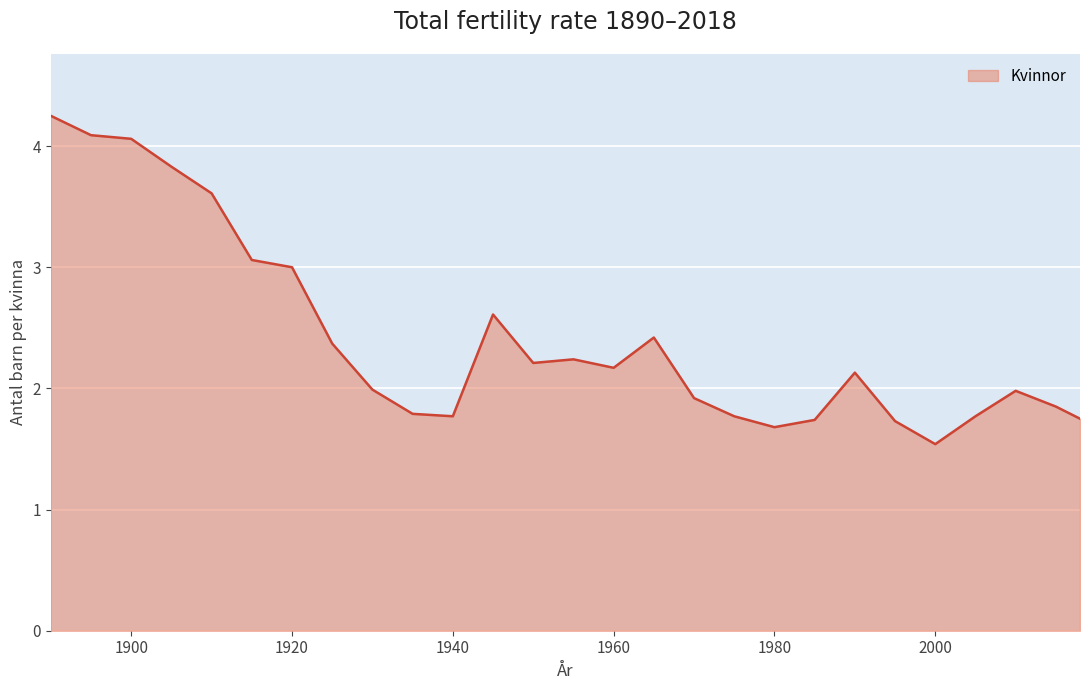

What is the minimum value shown in the chart?

1.5